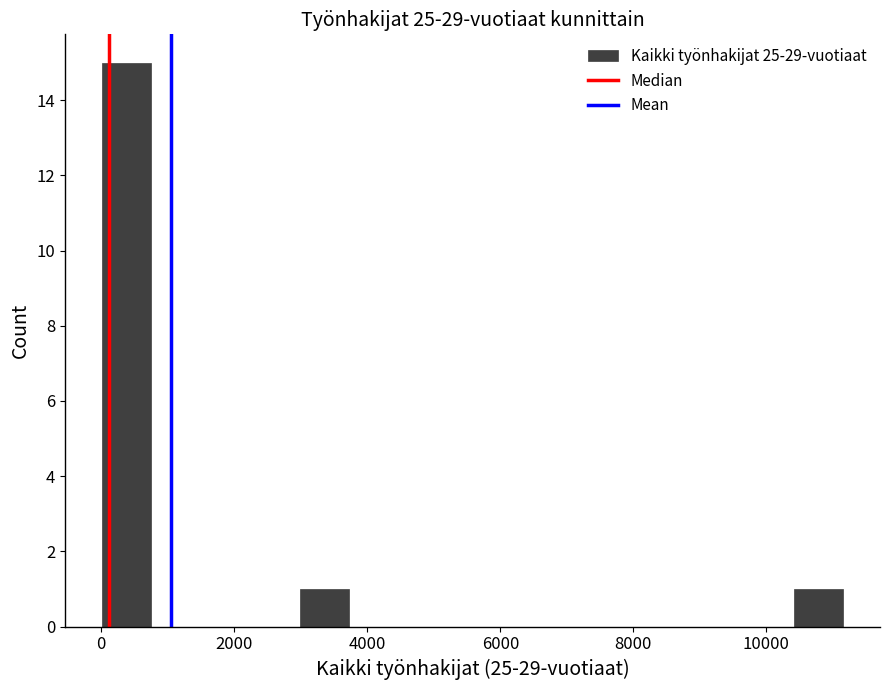

Around what value on the x-axis is the tallest bar? Give the approximate position of its centre, as read against the axis.

400